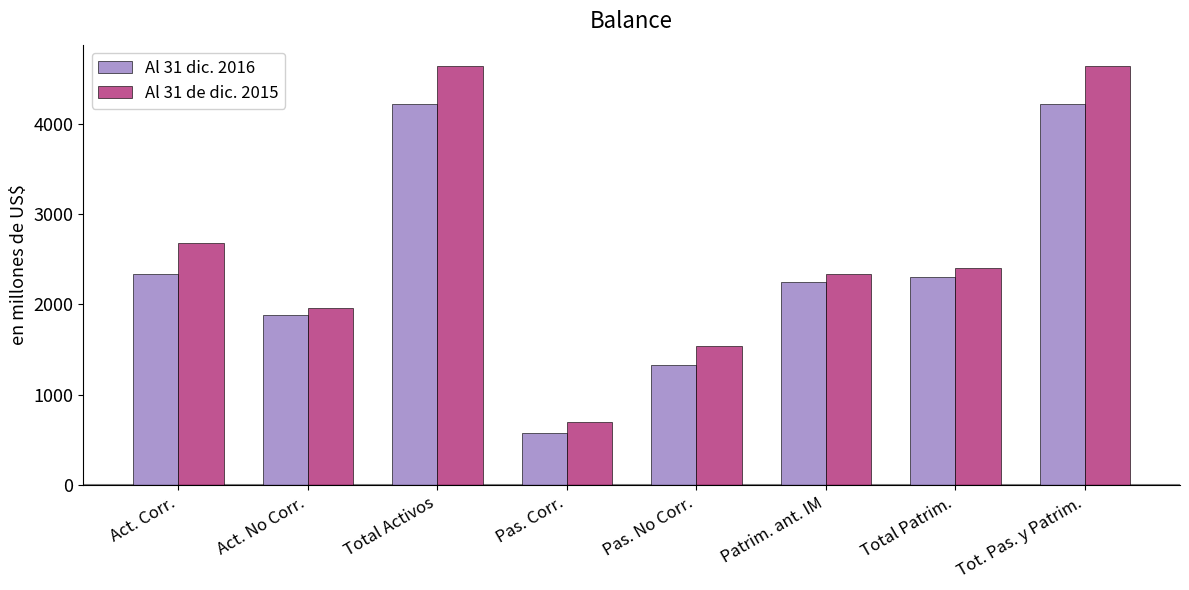

What is the label of the 5th bar from the right?

Pas. Corr.